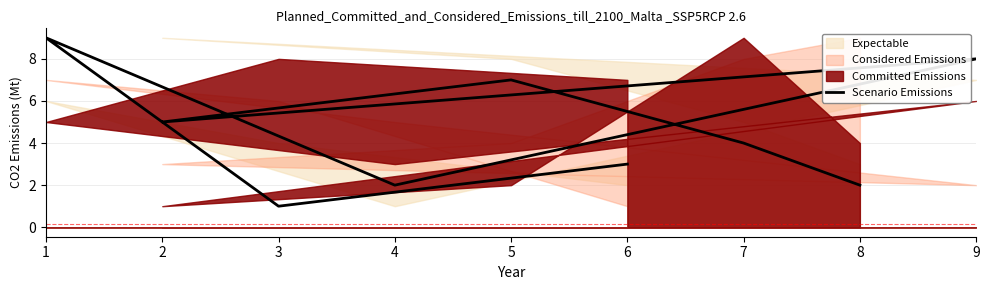

Reading right to left, what are all the values shown in this chart?

2	4	7	5	8	2	9	1	3